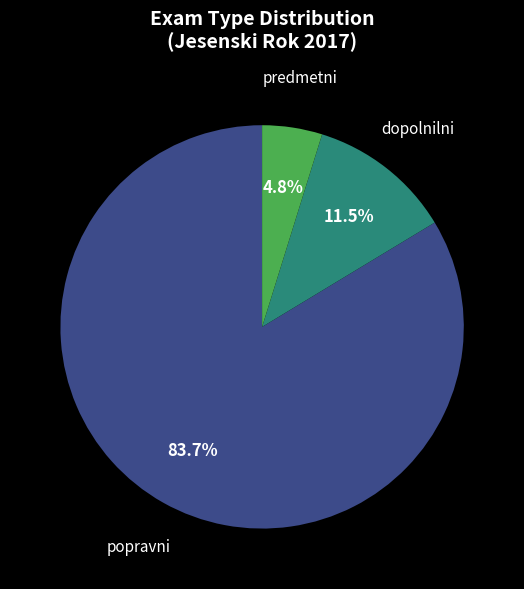

Which has a higher value, popravni or predmetni?

popravni